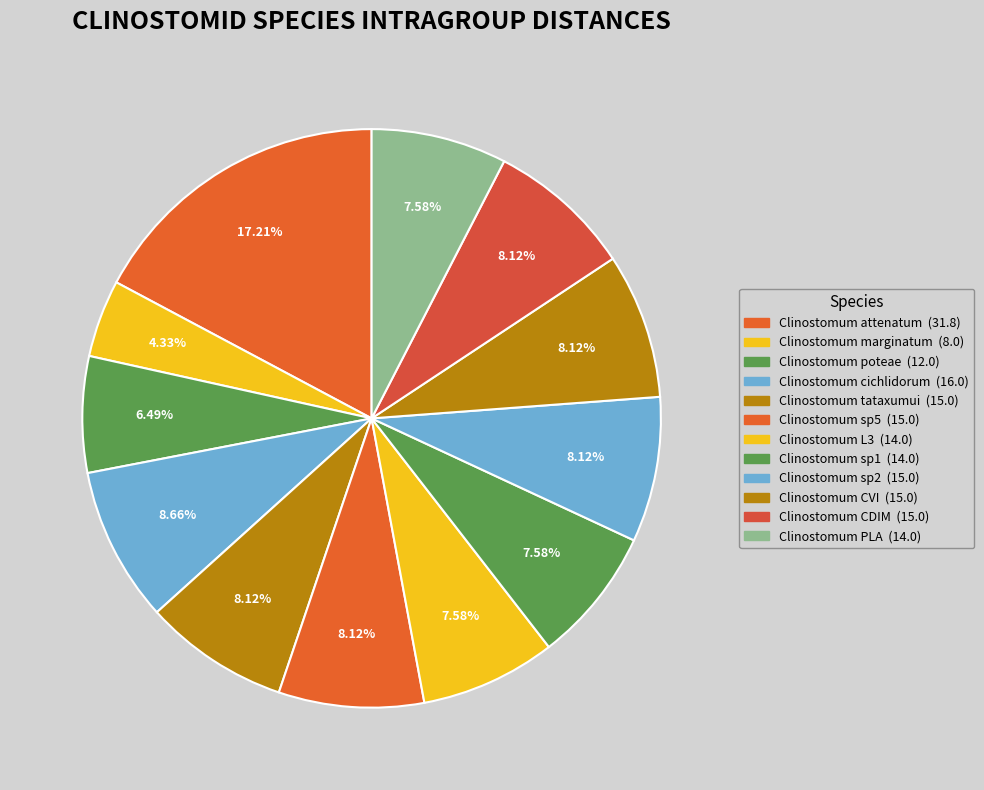

The Clinostomum CDIM slice represents 8% of the pie. True or false?

True